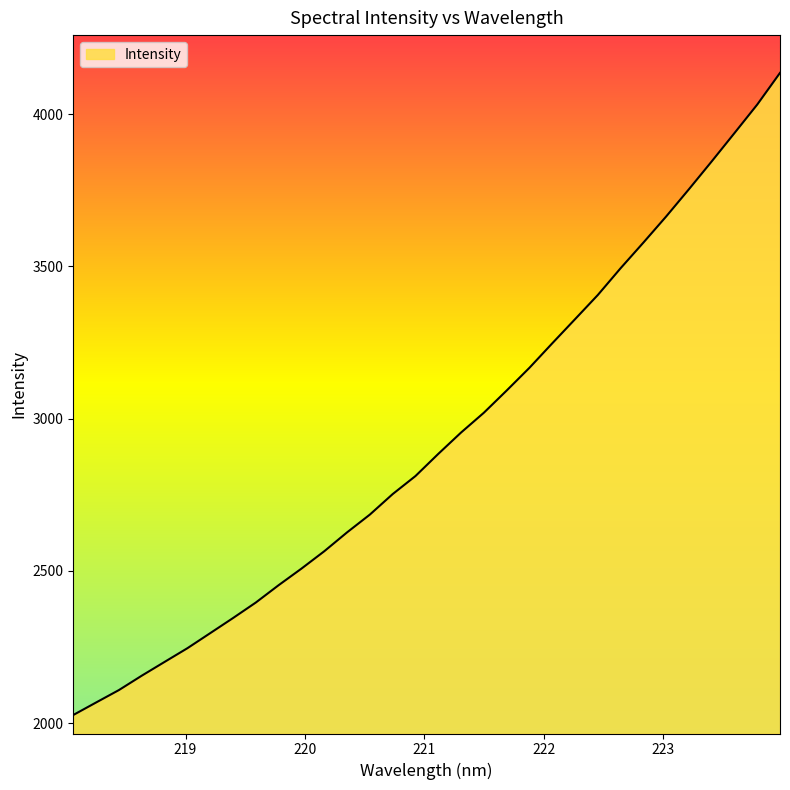

Where is the data nearest to the value 3081?

221.6902